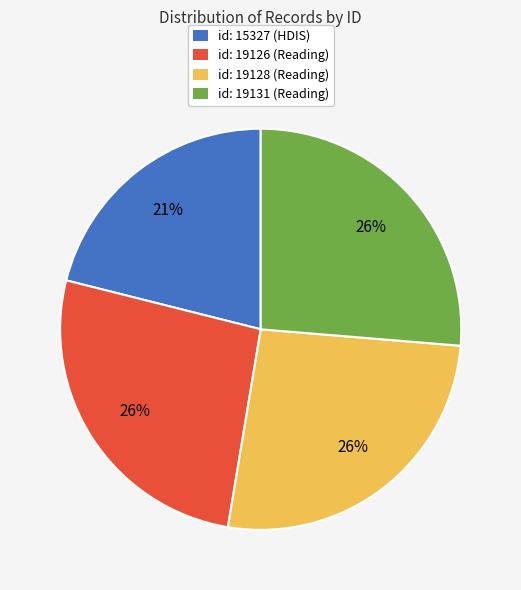

What is the ratio of the value at id: 19131 (Reading) to the value at id: 19126 (Reading)?

1.0